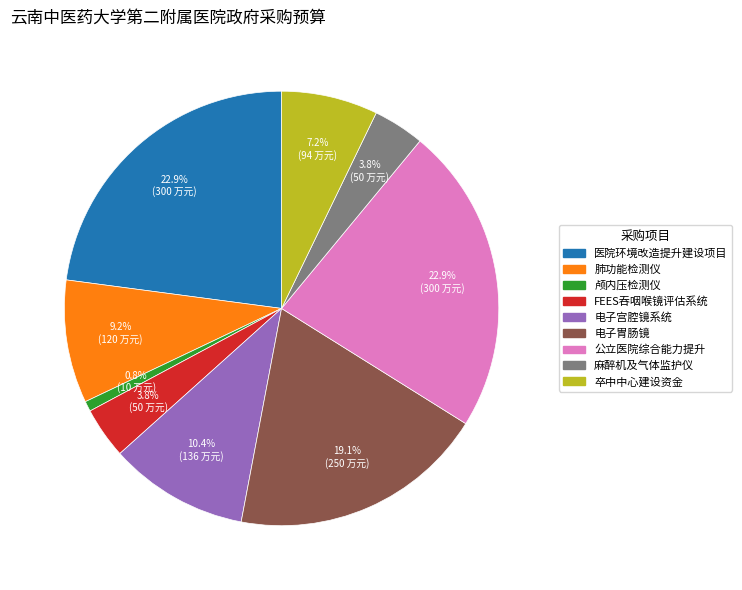

What is the smallest slice in the pie chart?

颅内压检测仪